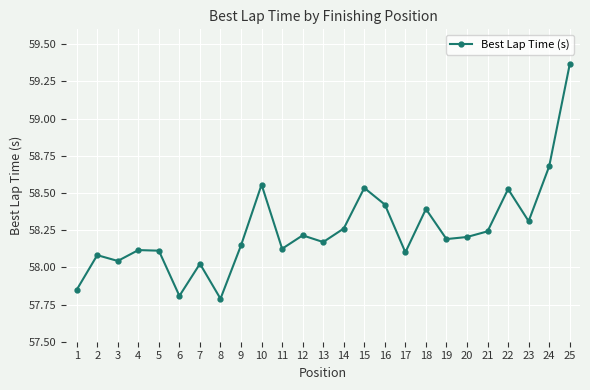

Which category has the highest value across all series?

25